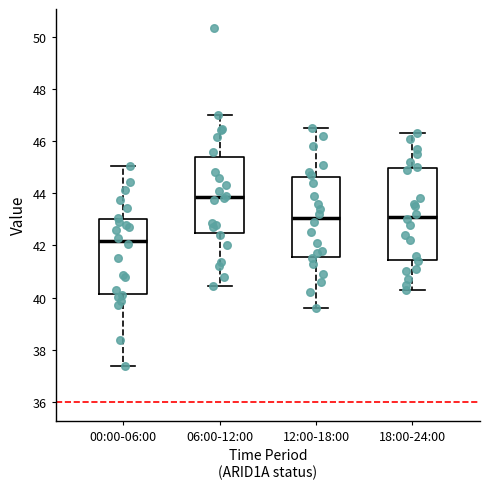

Which box is the tallest, from its lower edge to its upper edge?

18:00-24:00